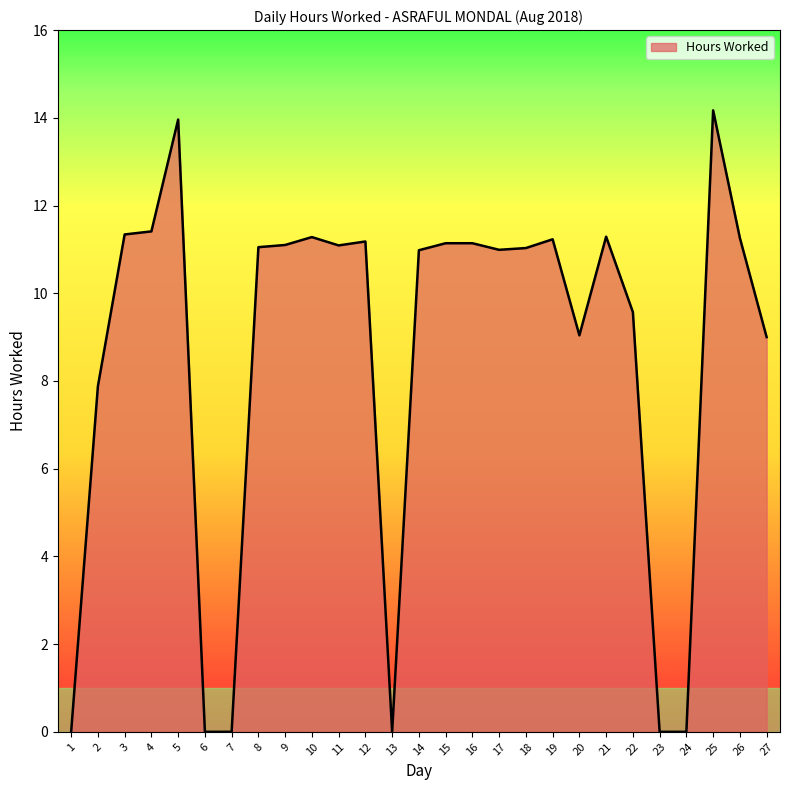

What is the maximum value shown in the chart?

14.2